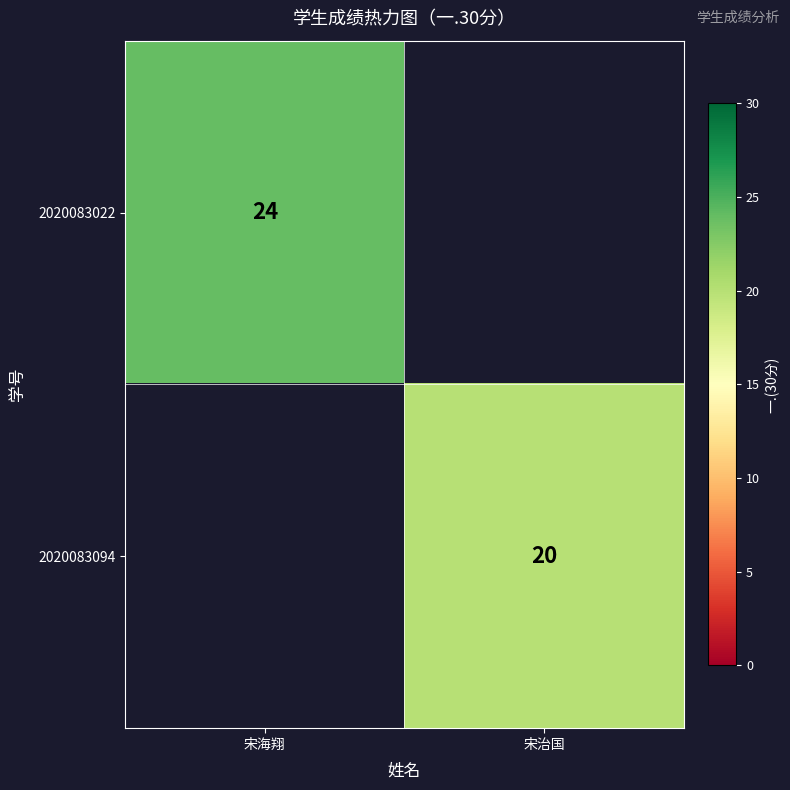

The 2020083022 series shows 24 at 宋海翔. True or false?

True